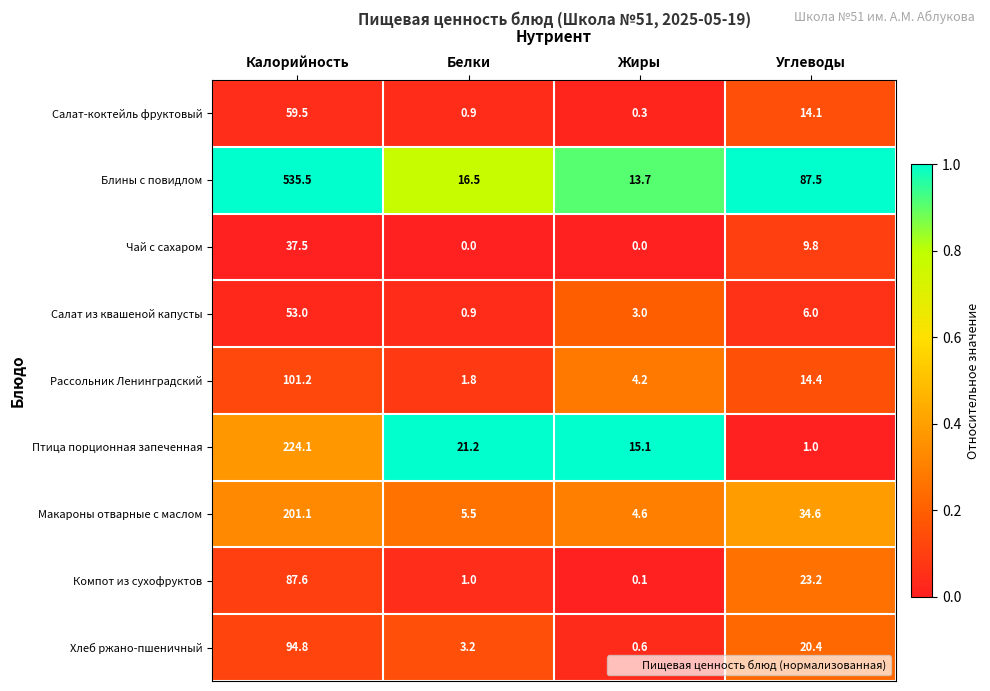

What is the difference between the Блины с повидлом values at Калорийность and Белки?

519.0